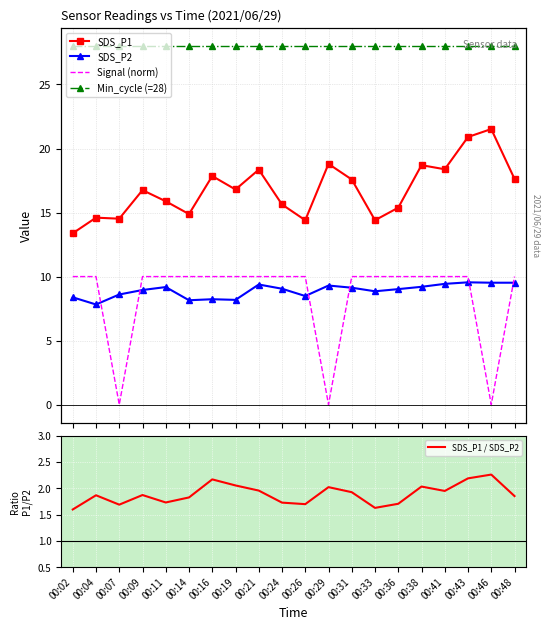

The Signal (norm) series shows 5.3 at 00:36. True or false?

False